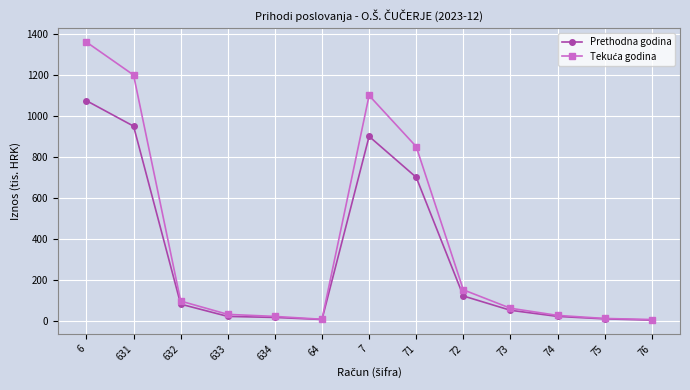

What position from the right is 71?

6